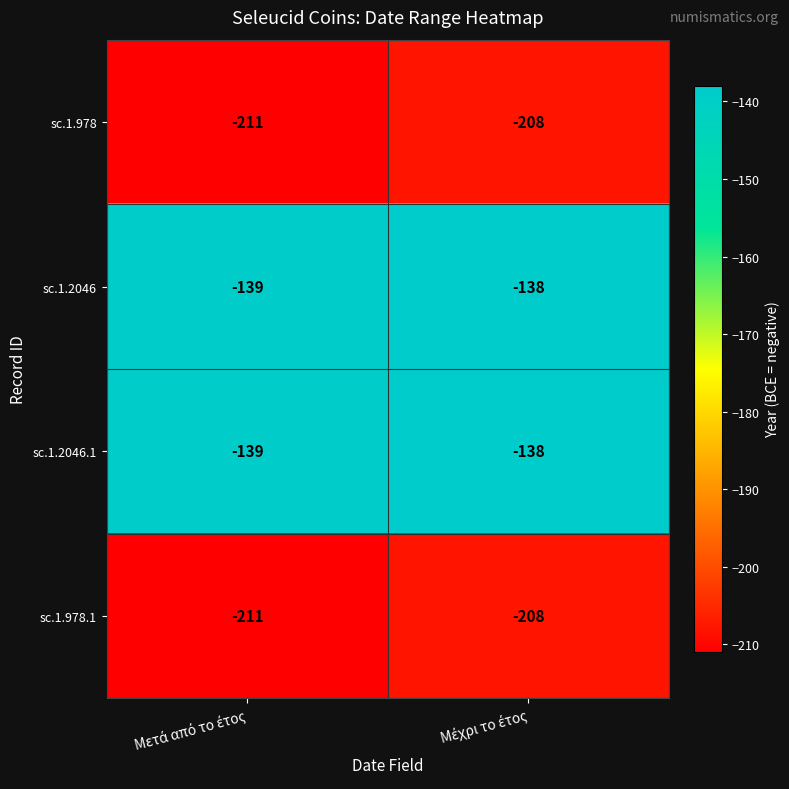

What is the lowest value of the sc.1.978.1 series?

-211